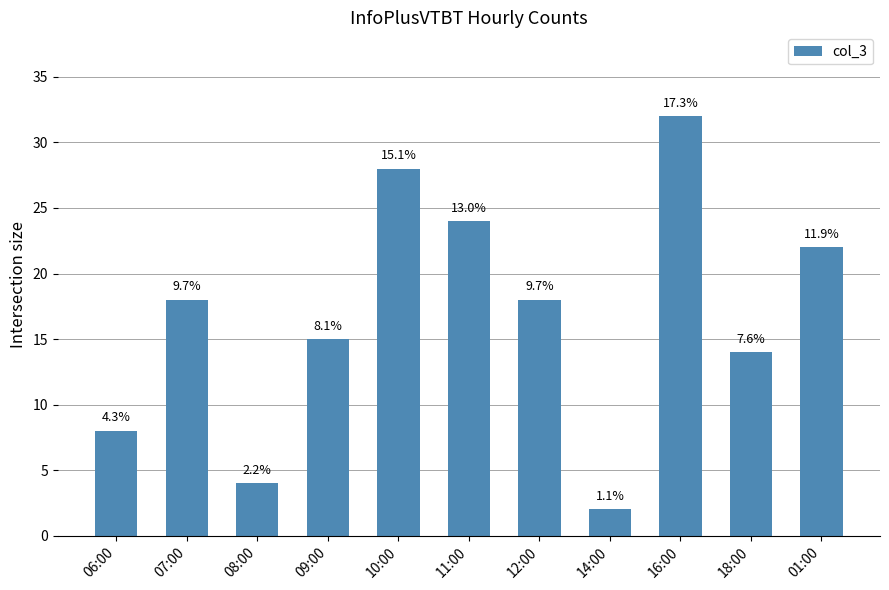

What is the maximum value shown in the chart?

32